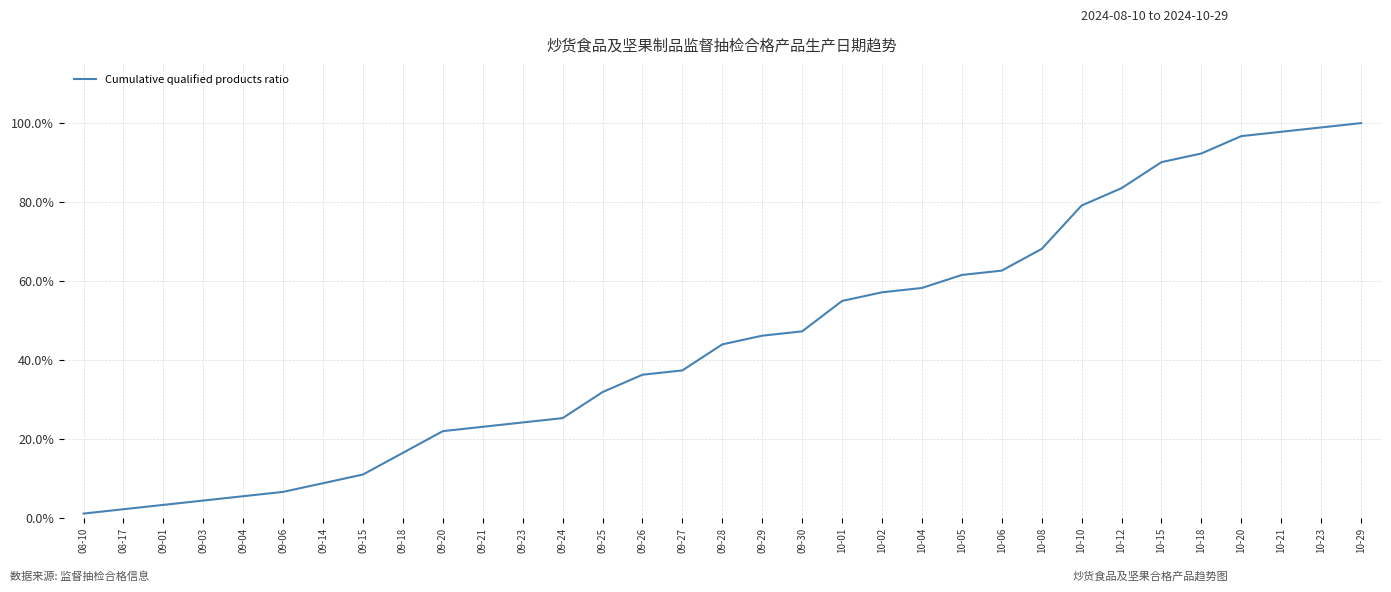

Reading left to right, what are all the values shown in this chart?

0.0	0.0	0.0	0.0	0.1	0.1	0.1	0.1	0.2	0.2	0.2	0.2	0.3	0.3	0.4	0.4	0.4	0.5	0.5	0.5	0.6	0.6	0.6	0.6	0.7	0.8	0.8	0.9	0.9	1.0	1.0	1.0	1.0